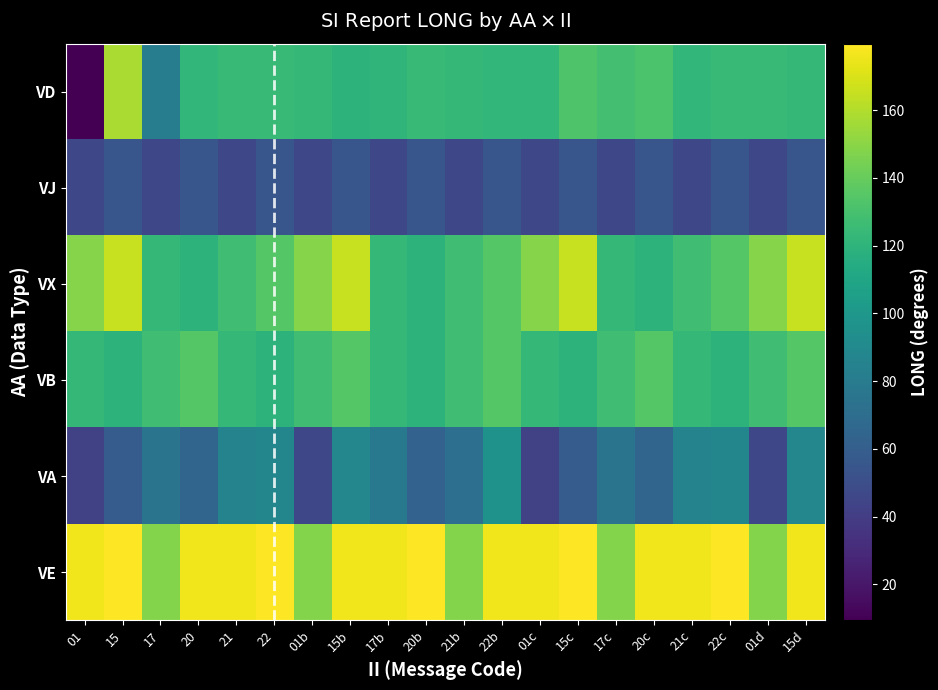

Which series changed the most between 22b and 20c?

VA